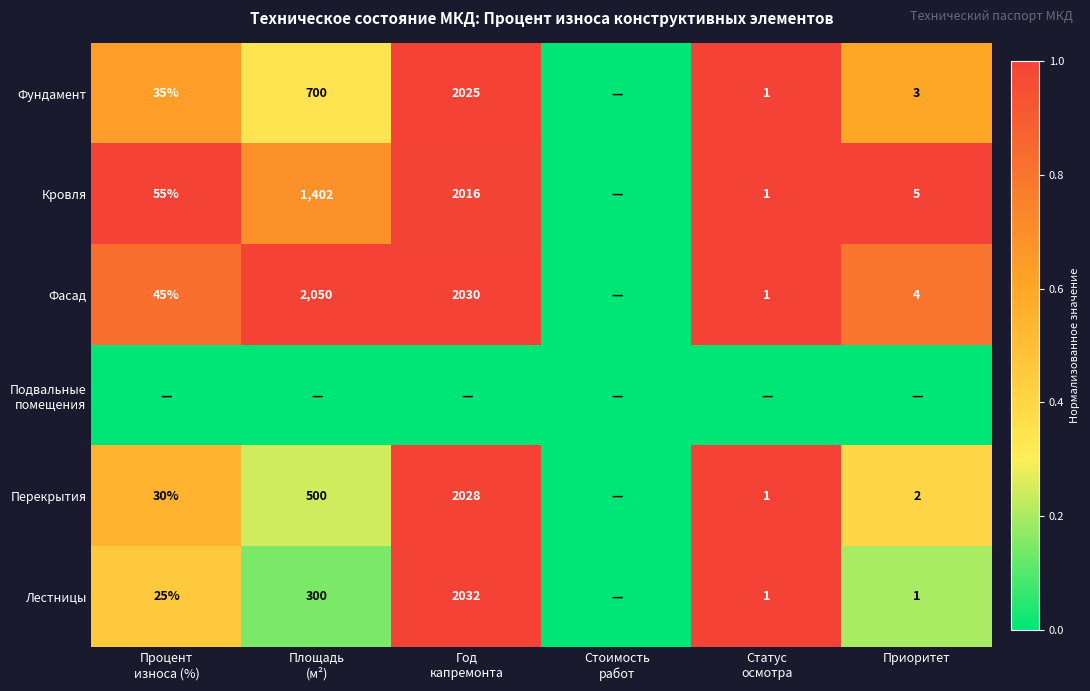

At which label is Лестницы closest to 0?

Стоимость работ